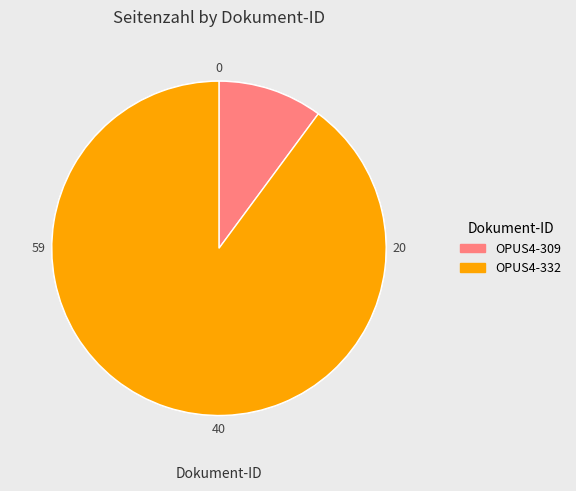

Which category has the biggest portion of the pie?

OPUS4-332